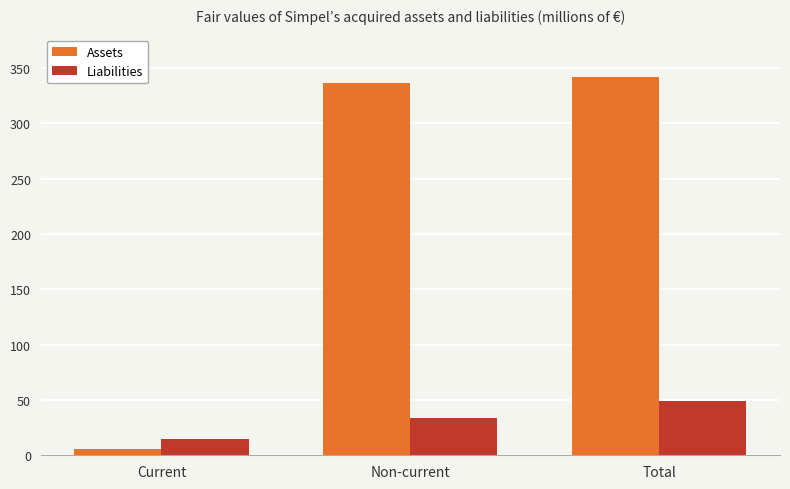

Count the Liabilities values in the range 15 to 49.

3